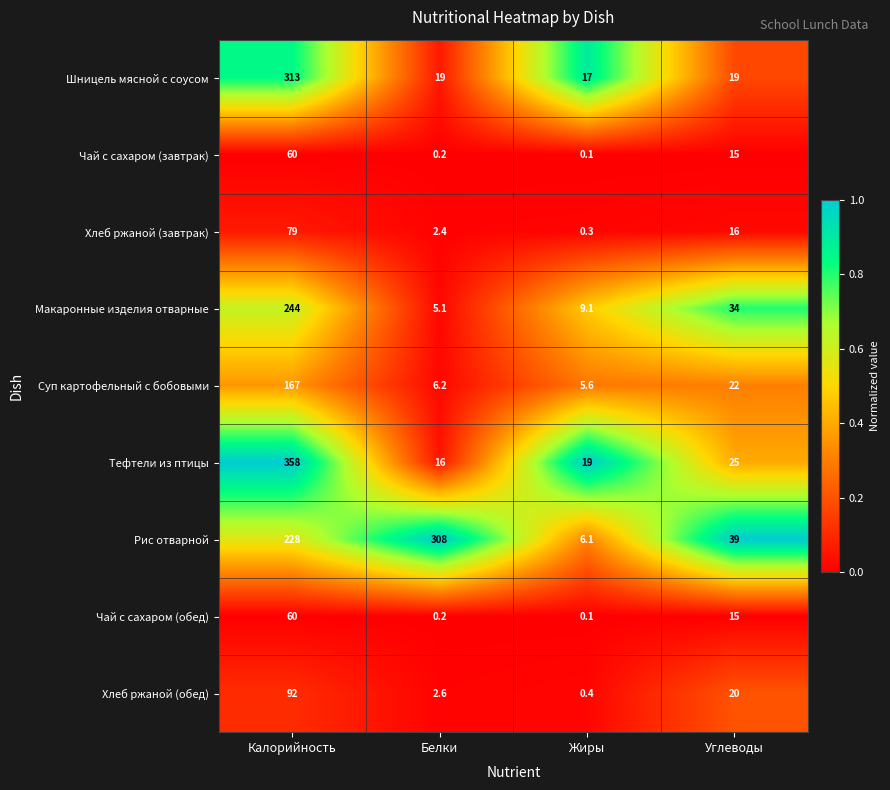

At how many categories does at least one series exceed 0?

4